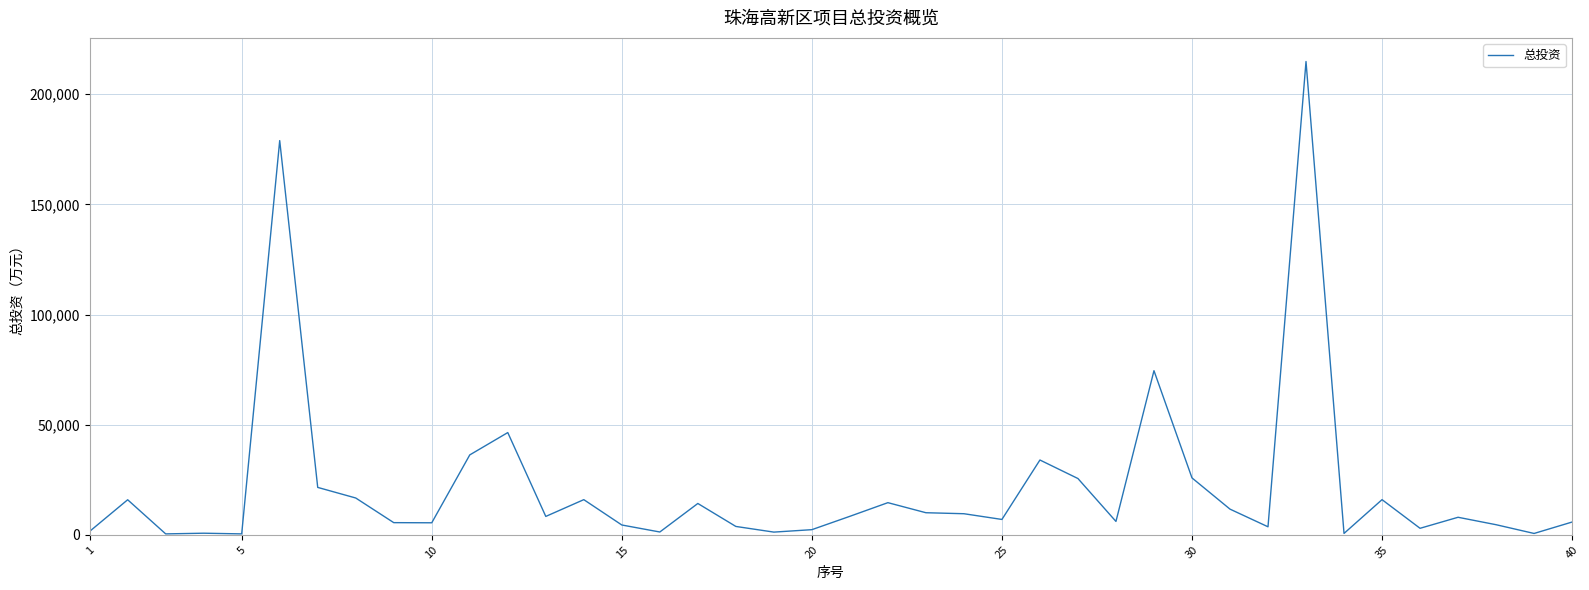

What is the greatest value displayed?

214880.0